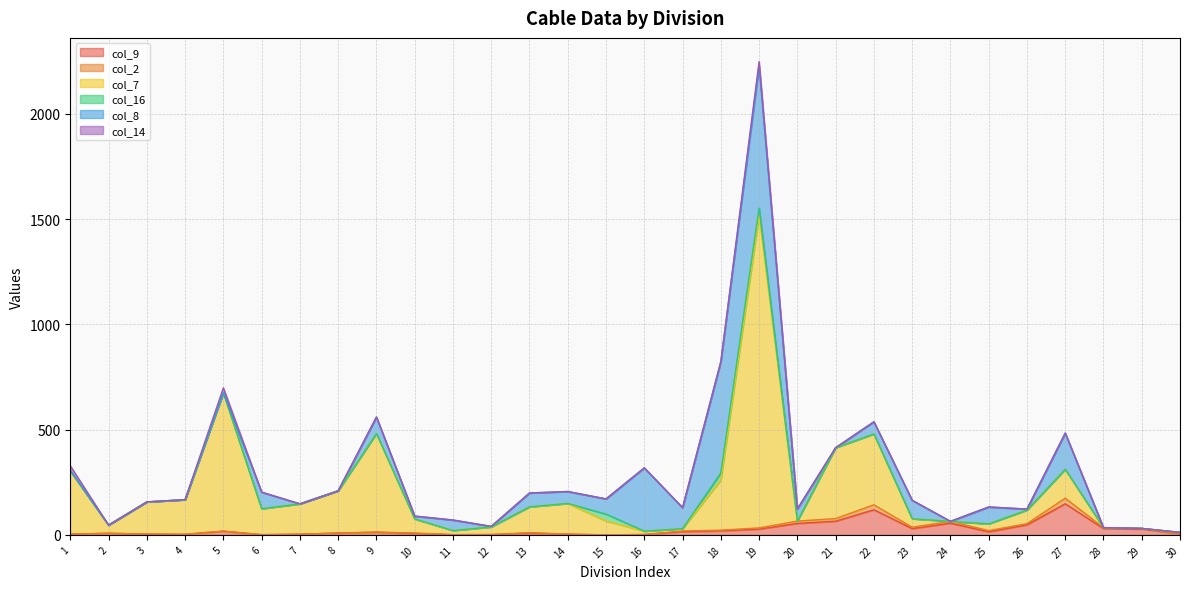

Where does the col_9 series first go above 12?

5